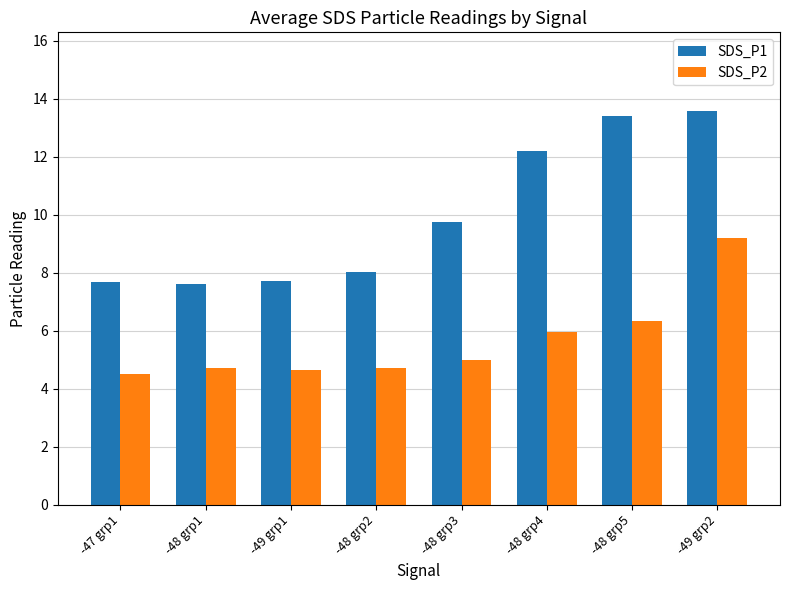

Reading left to right, extract all data points from this chart.

SDS_P1: -47 grp1=7.7	-48 grp1=7.6	-49 grp1=7.7	-48 grp2=8.0	-48 grp3=9.8	-48 grp4=12.2	-48 grp5=13.4	-49 grp2=13.6
SDS_P2: -47 grp1=4.5	-48 grp1=4.7	-49 grp1=4.7	-48 grp2=4.7	-48 grp3=5.0	-48 grp4=6.0	-48 grp5=6.3	-49 grp2=9.2